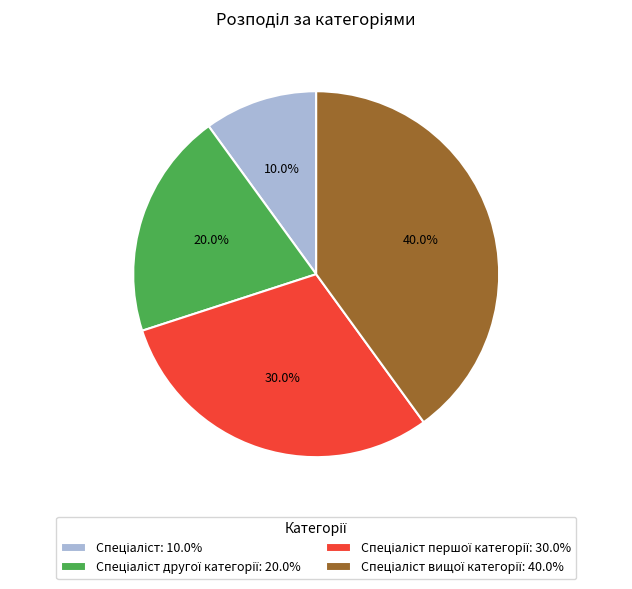

Is there any slice that represents more than half of the pie?

No